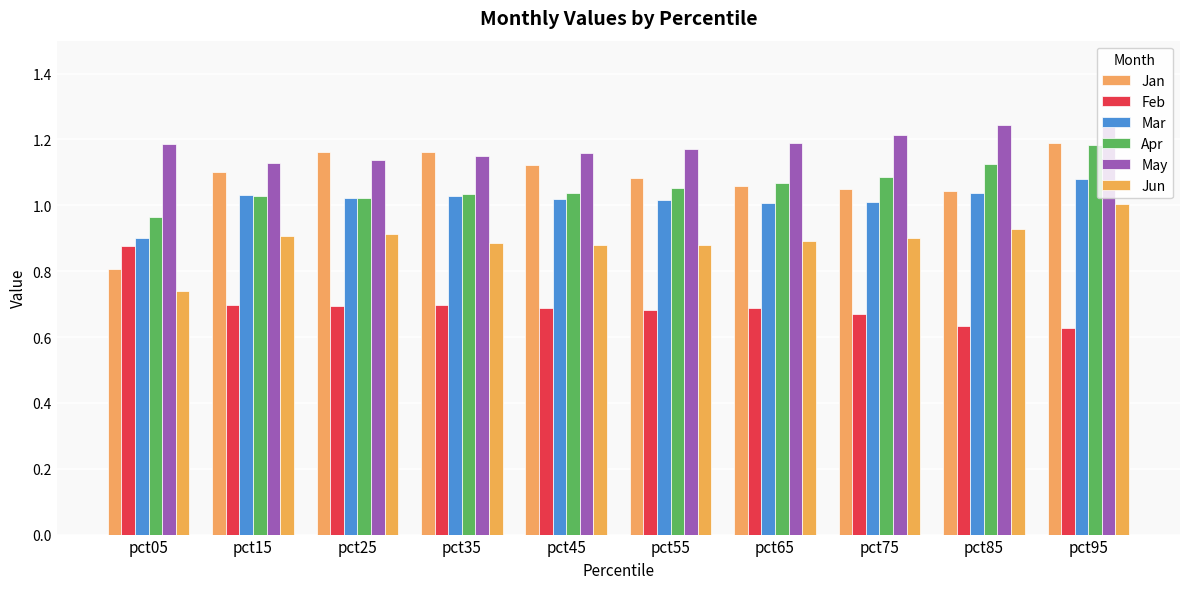

Which category has the lowest value across all series?

pct95